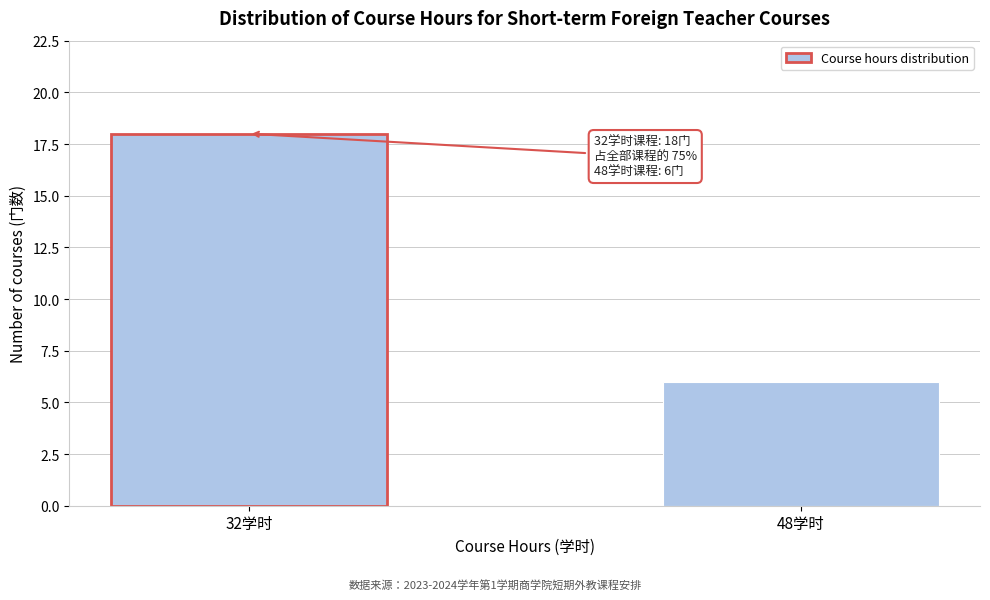

Reading left to right, transcribe all the data shown in this chart.

18	6